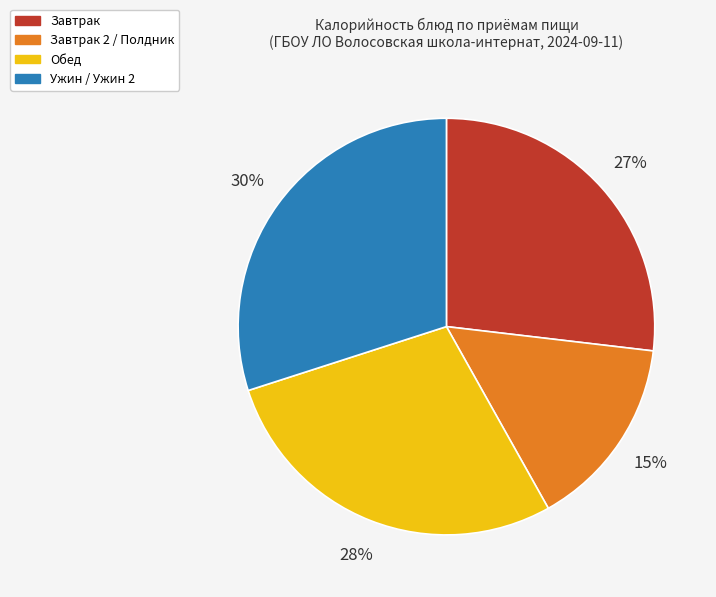

To the nearest percent, what is the difference between the largest and smallest slice percentages?

15%